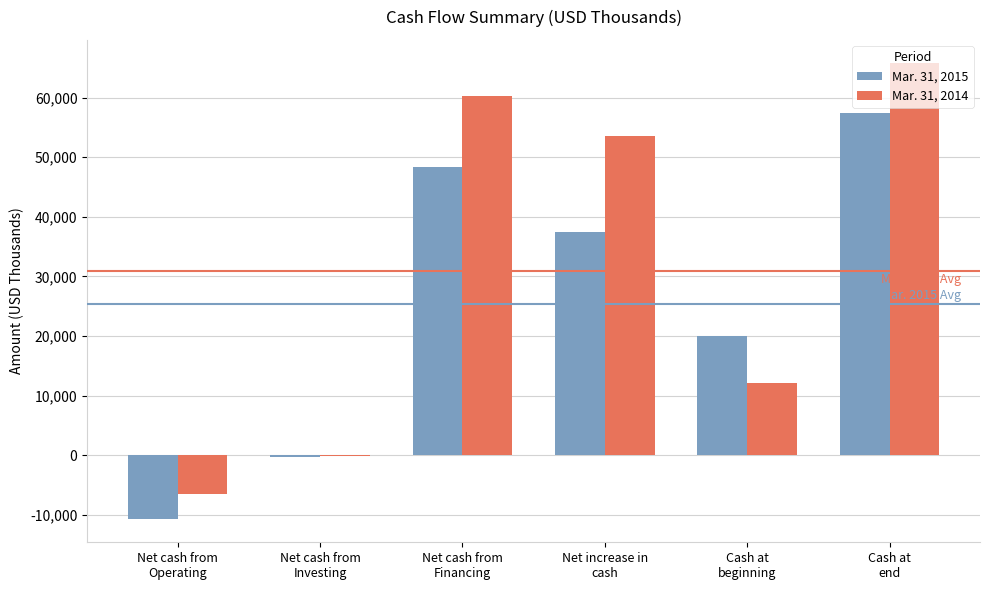

Count the number of categories in the chart.

6